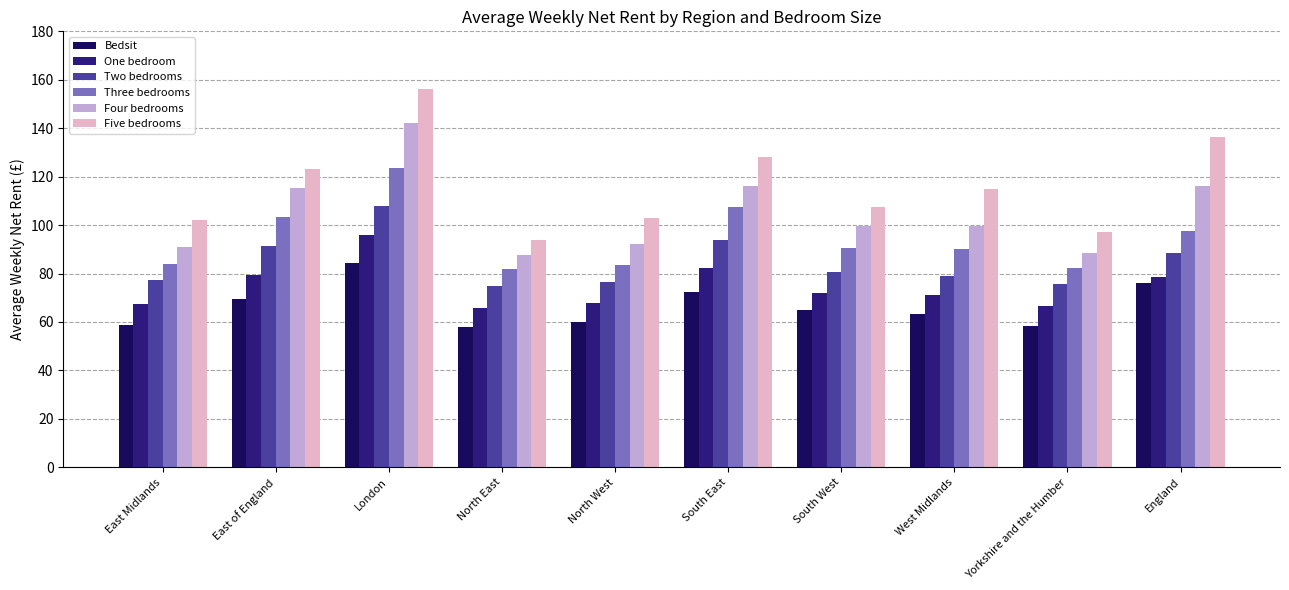

What is the sum of all Three bedrooms values?

944.3